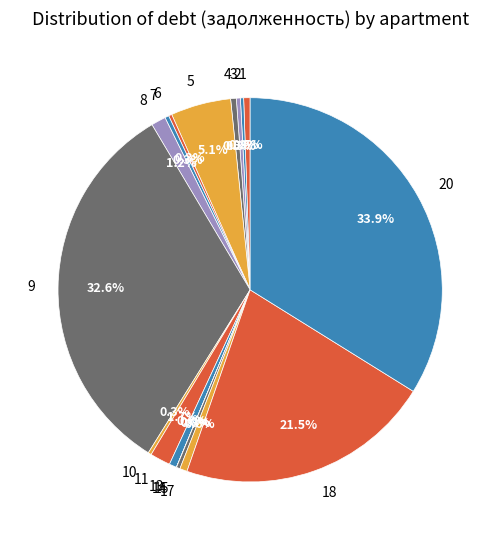

Which has a higher value, 18 or 7?

18